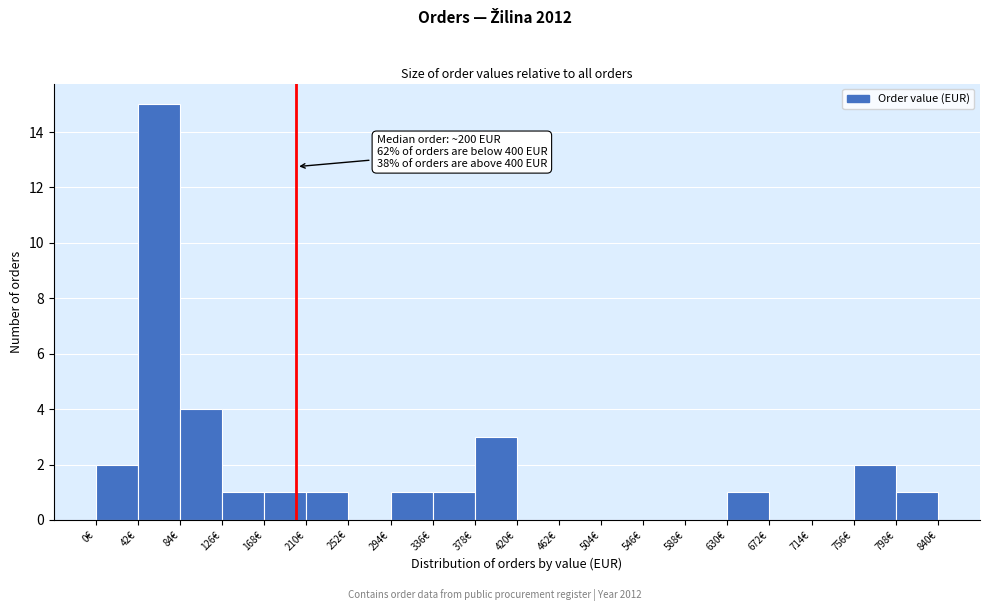

Over which range of the x-axis is the bar tallest?

42 to 84